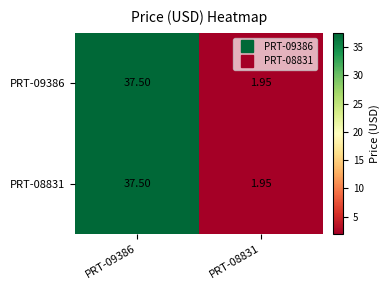

Is the value of PRT-08831 at PRT-08831 greater than the value of PRT-09386 at PRT-09386?

No